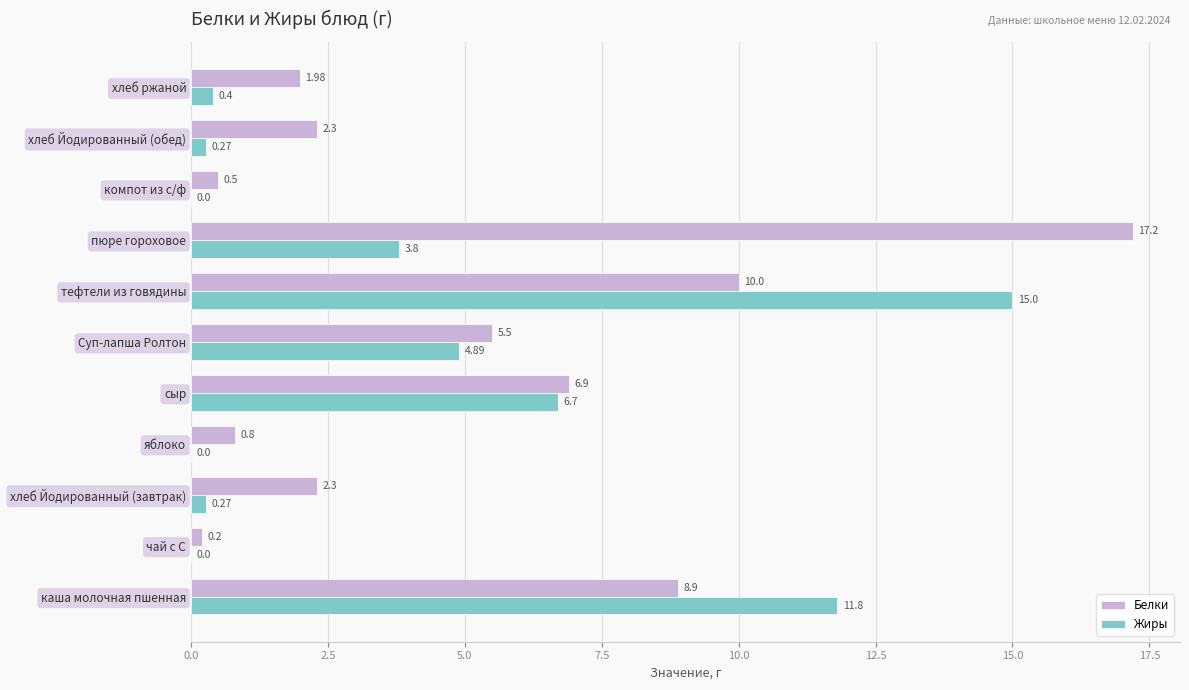

What is the sum of the Белки values at пюре гороховое and сыр?

24.1